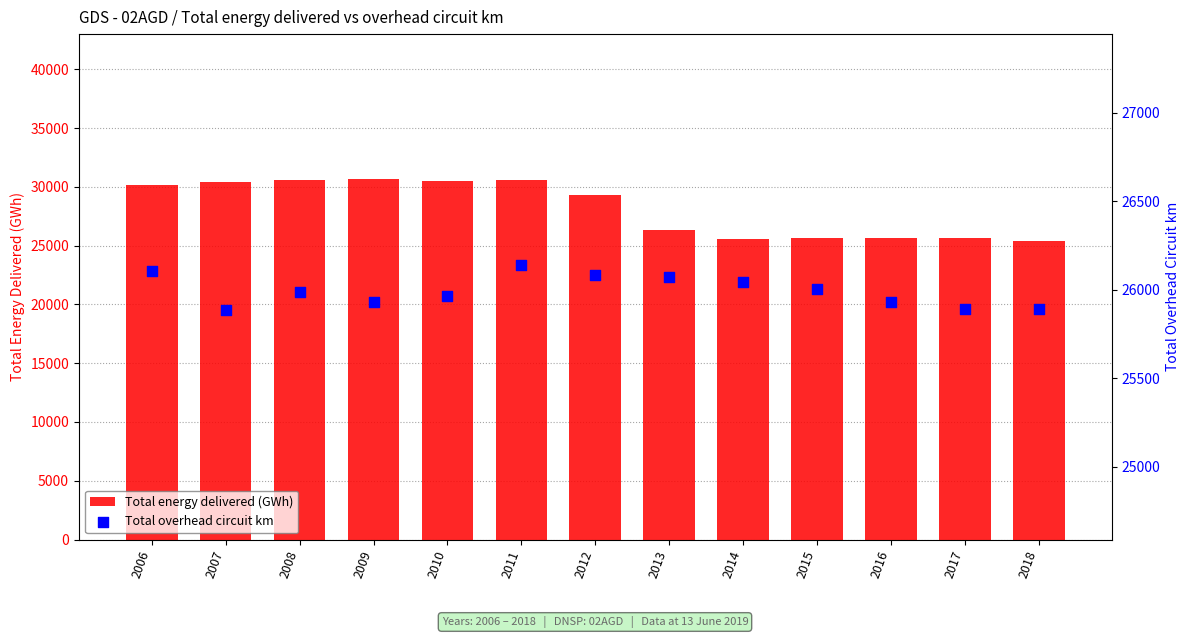

Is the value of Total overhead circuit km at 2014 greater than the value of Total energy delivered (GWh) at 2018?

Yes